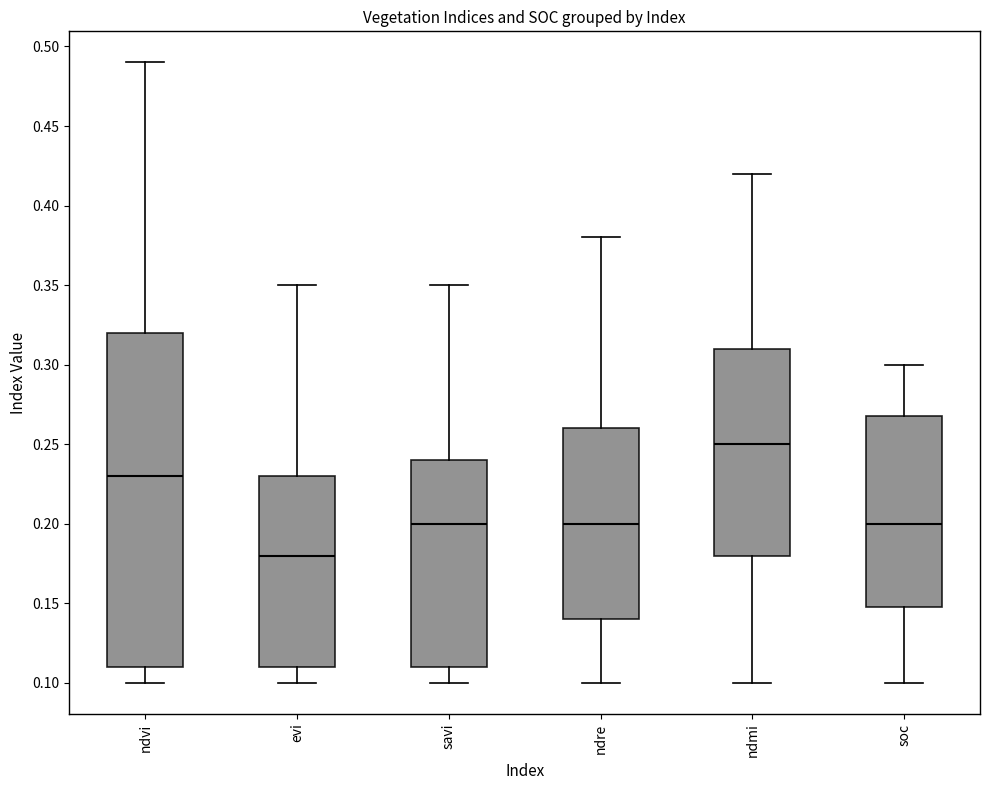

Reading left to right, transcribe this box plot: for each box, give where its median line is, the range the box spans, and where its two whiskers end, as read against the y-axis. The values are not printed on the chart, so give them approximately, as read against the axis.

ndvi: median 0.23, box 0.11 to 0.32, whiskers 0.10 to 0.49
evi: median 0.18, box 0.11 to 0.23, whiskers 0.10 to 0.35
savi: median 0.20, box 0.11 to 0.24, whiskers 0.10 to 0.35
ndre: median 0.20, box 0.14 to 0.26, whiskers 0.10 to 0.38
ndmi: median 0.25, box 0.18 to 0.31, whiskers 0.10 to 0.42
soc: median 0.20, box 0.15 to 0.27, whiskers 0.10 to 0.30